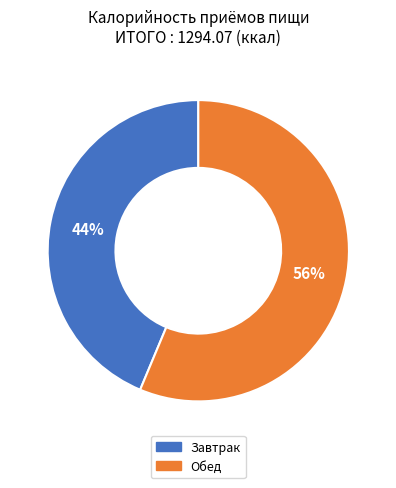

Which slice is the smallest?

Завтрак